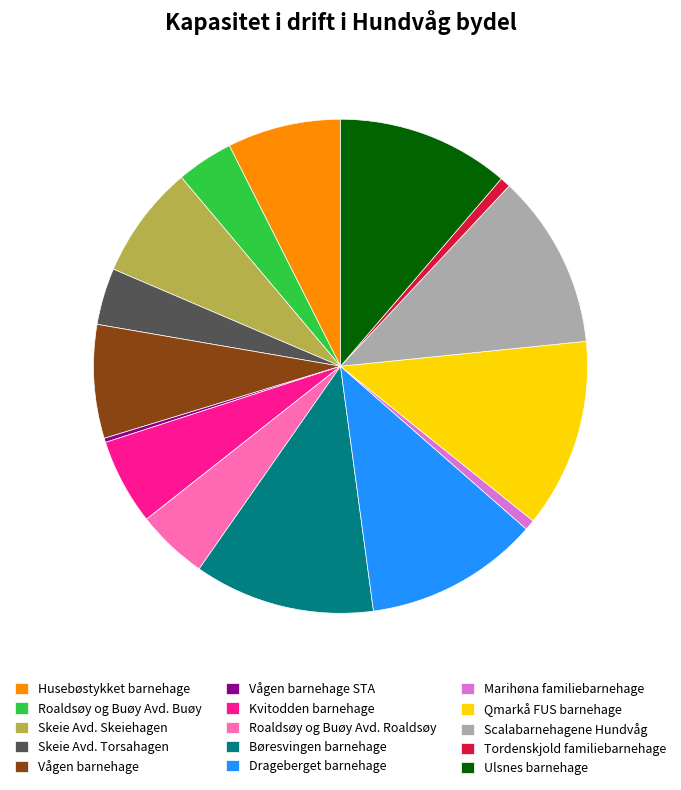

Is it true that Marihøna familiebarnehage is 13% of the pie?

False